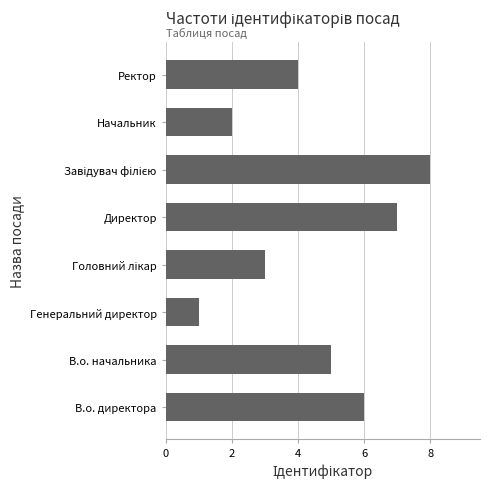

The value at Директор is 10. True or false?

False